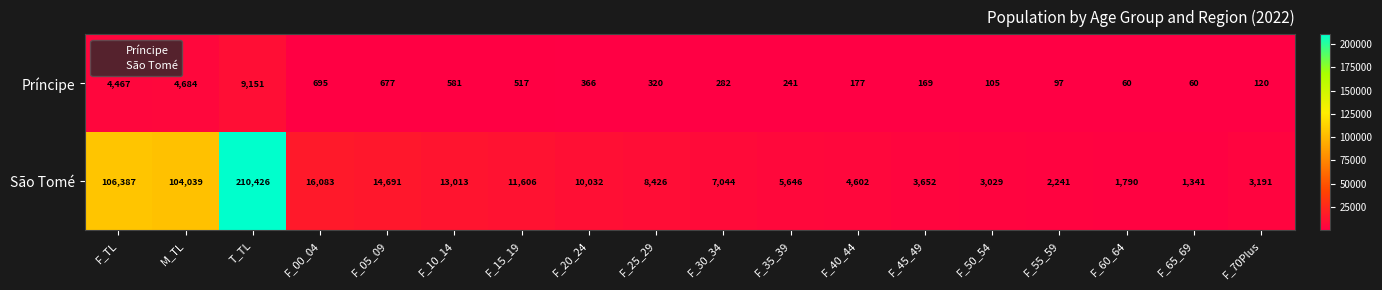

What is the spread (max minus min) of values at F_30_34?

6762